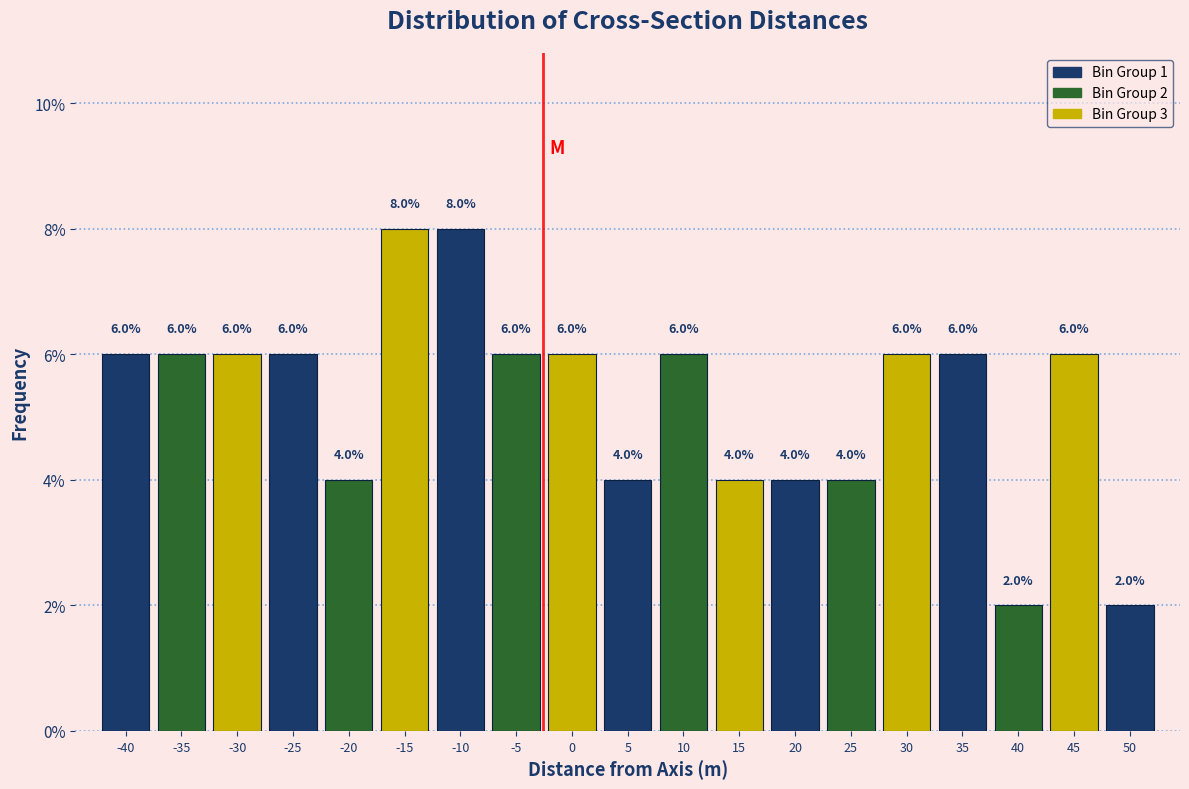

Reading left to right, extract all data points from this chart.

-40=6	-35=6	-30=6	-25=6	-20=4	-15=8	-10=8	-5=6	0=6	5=4	10=6	15=4	20=4	25=4	30=6	35=6	40=2	45=6	50=2